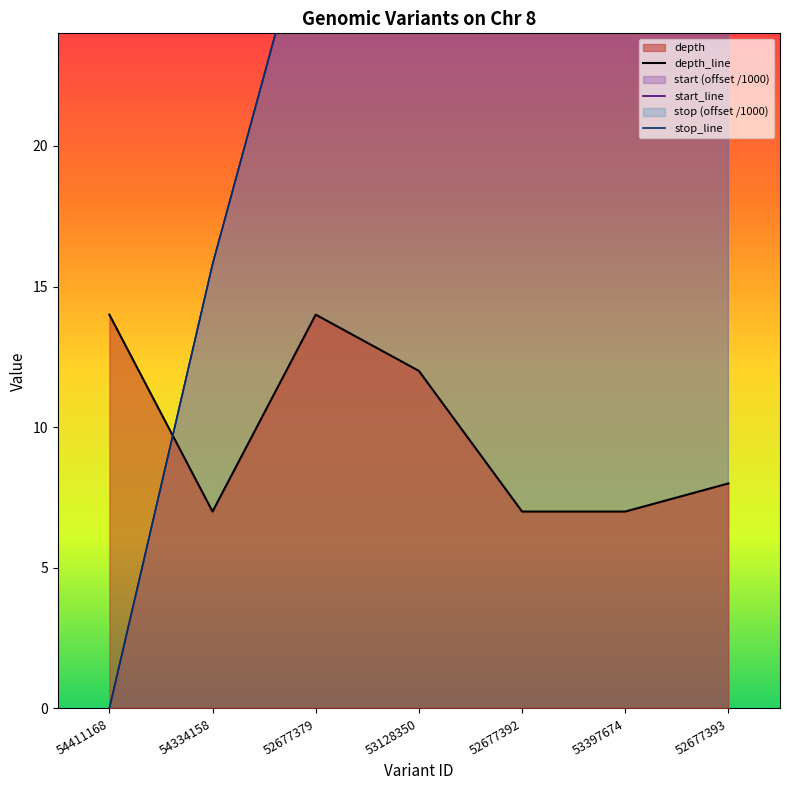

Which category has the lowest value in the start series?

54411168